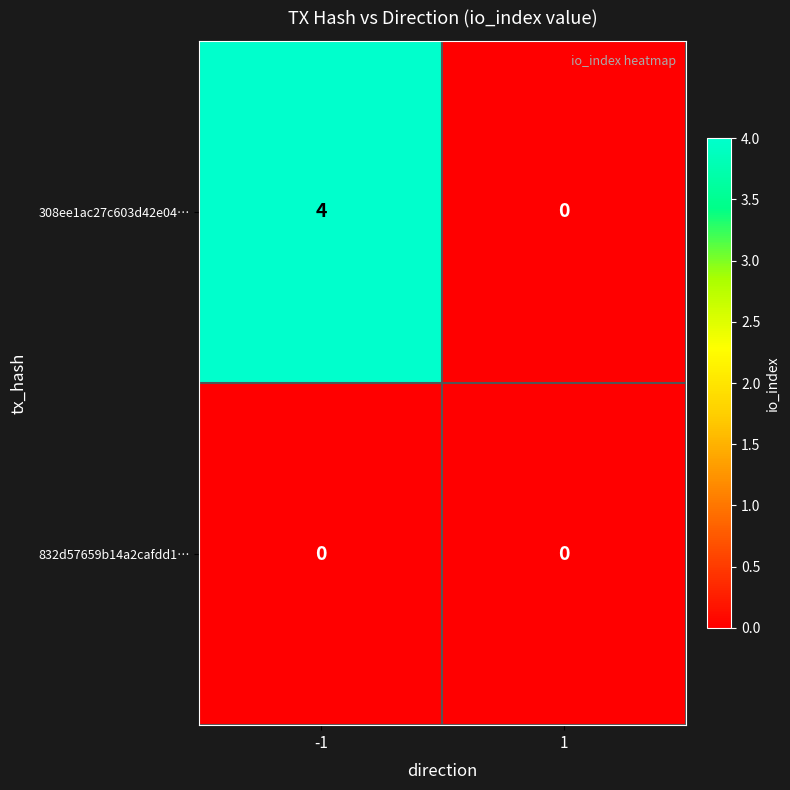

List the series in order of their overall mean, highest first.

308ee1ac27c603d42e04…, 832d57659b14a2cafdd1…